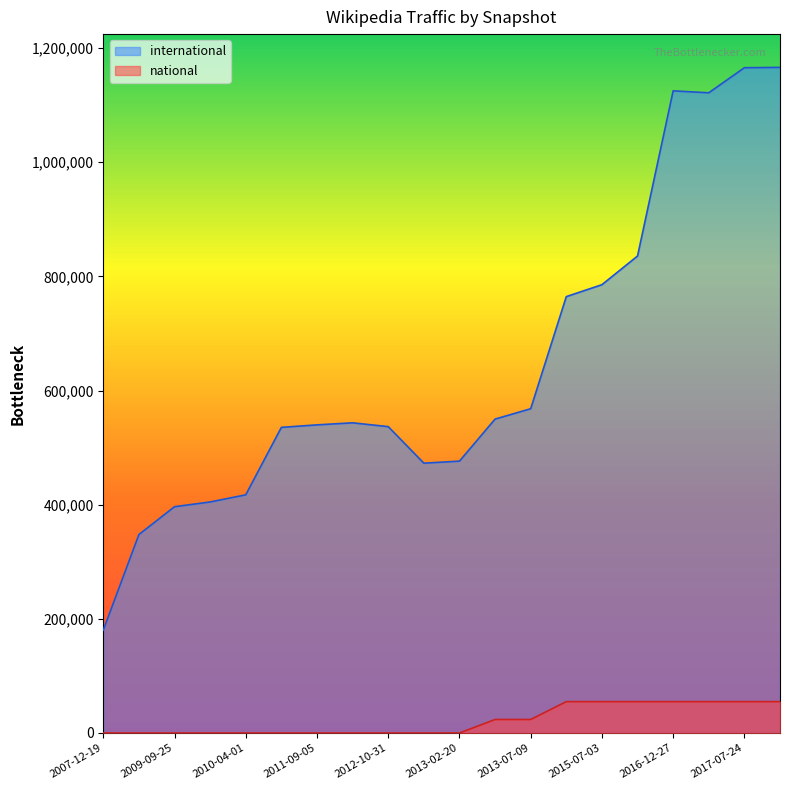

True or false: international and national intersect in this chart.

False